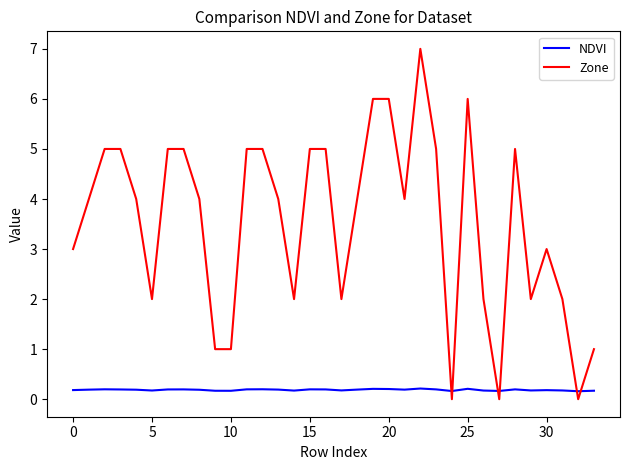

List the series in order of their overall mean, highest first.

Zone, NDVI